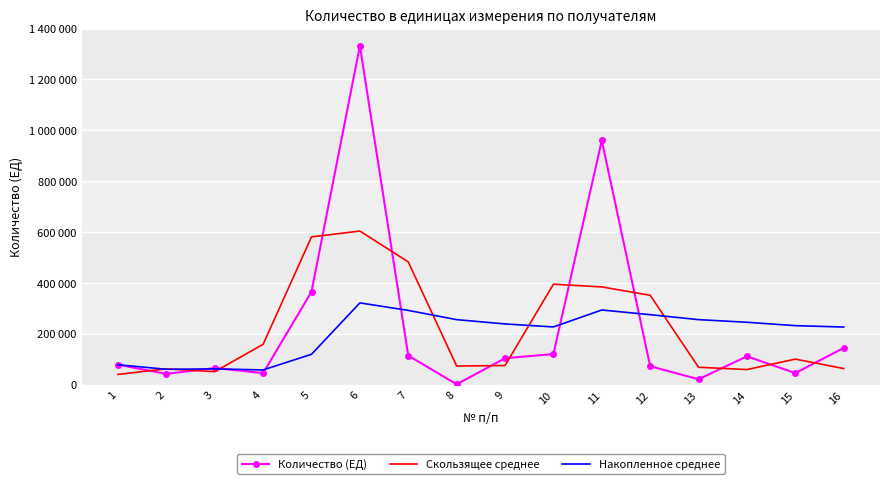

What are all the series names shown in the legend?

Количество (ЕД), Скользящее среднее, Накопленное среднее